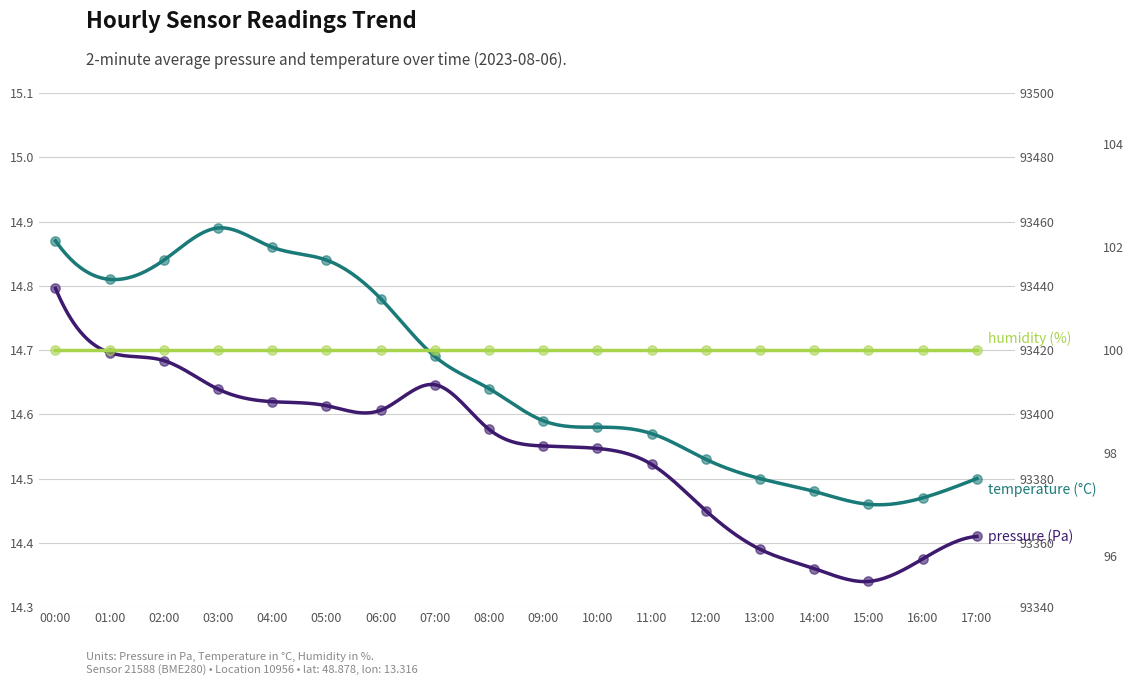

Which series has the largest Y range (max minus min)?

pressure